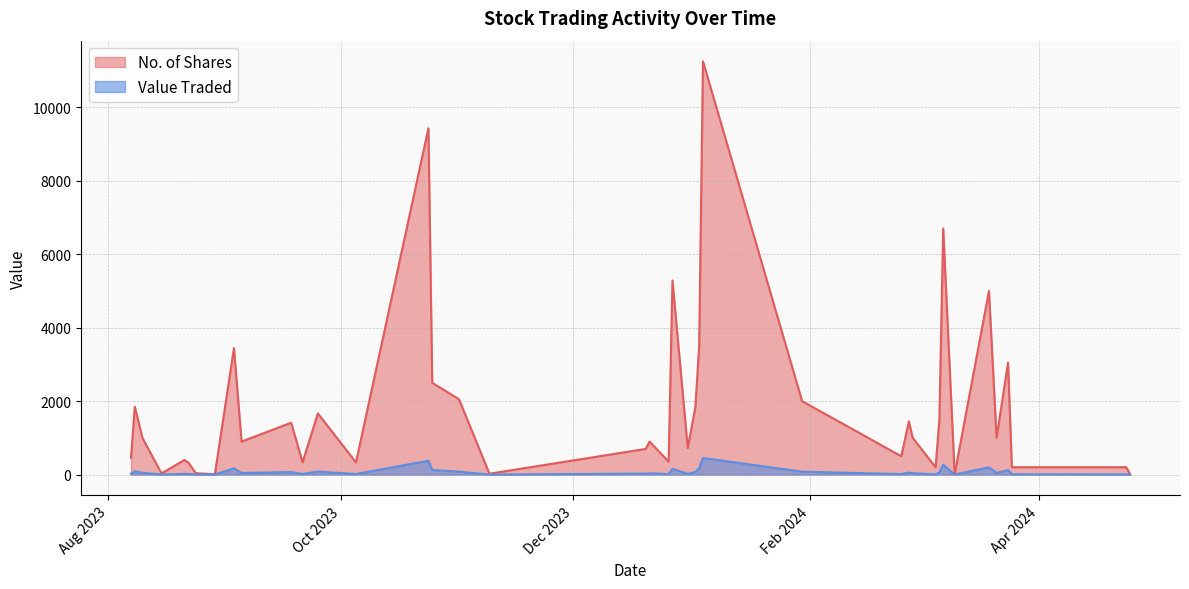

At 8, list the series in order from smallest to largest.

Value Traded, No. of Shares